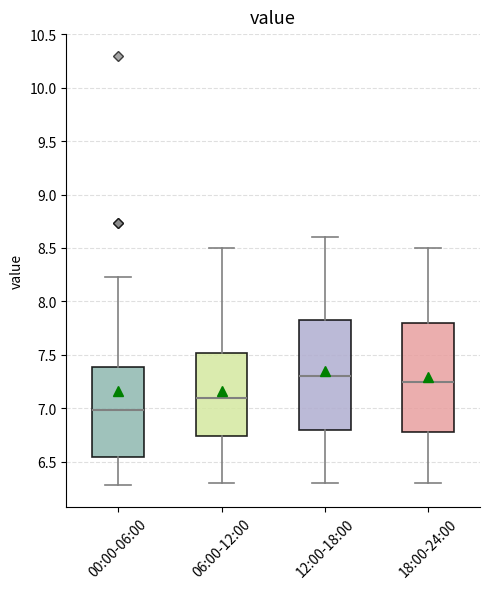

Where does the median line of the box for 00:00-06:00 sit on the y-axis? The values are not printed on the chart, so give them approximately, as read against the axis.

7.00